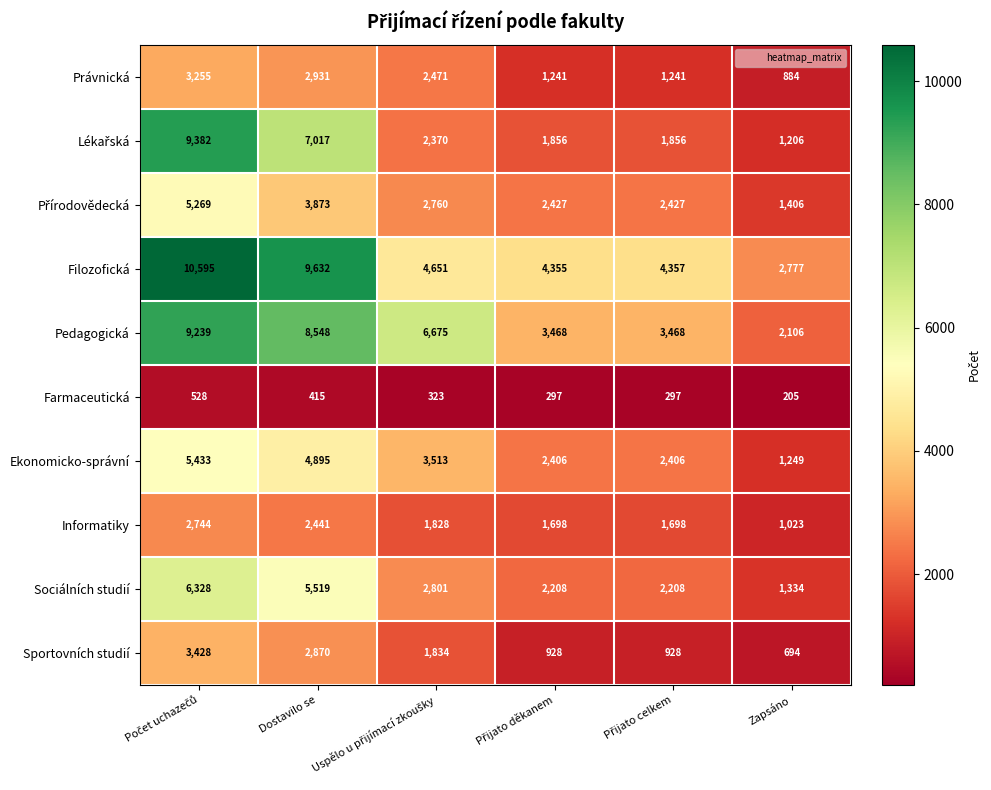

What is the difference between the second highest and minimum values in the Sociálních studií series?

4185